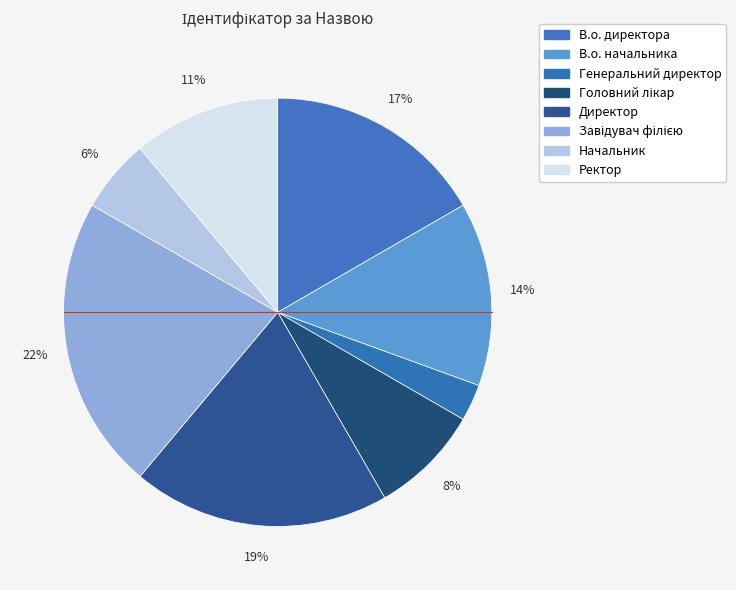

Does Начальник represent more than half of the total?

No